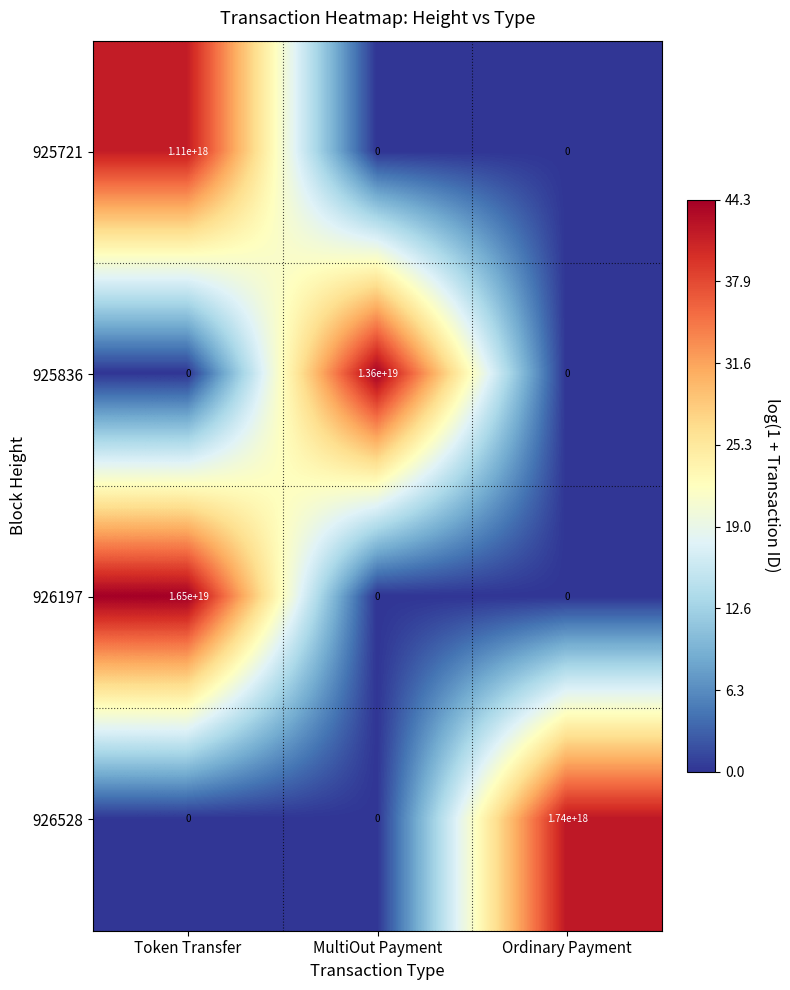

How many data points in 926197 are above 0?

1